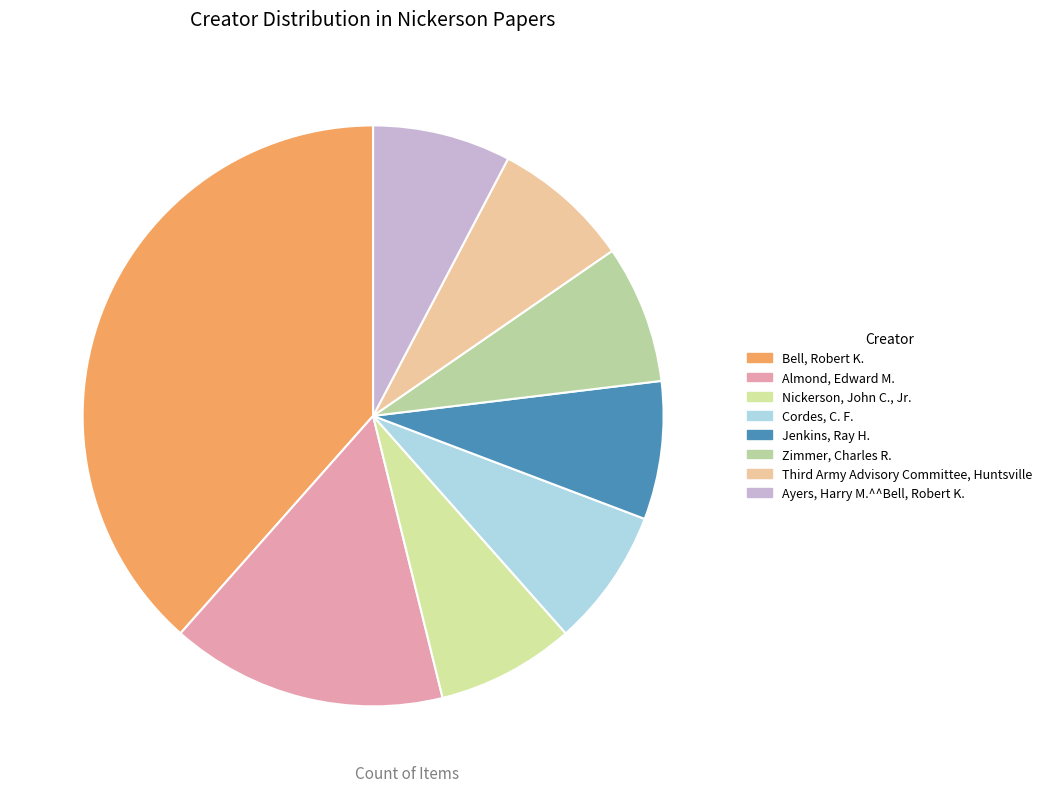

How many slices are in this pie chart?

8